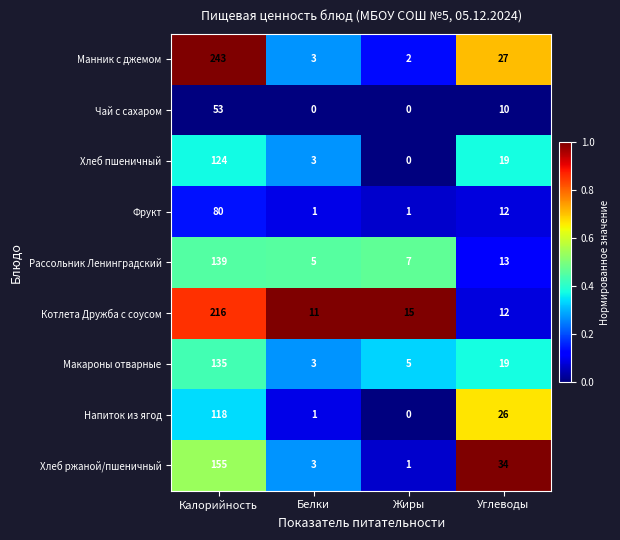

At which category does the chart reach its peak across all series?

Калорийность